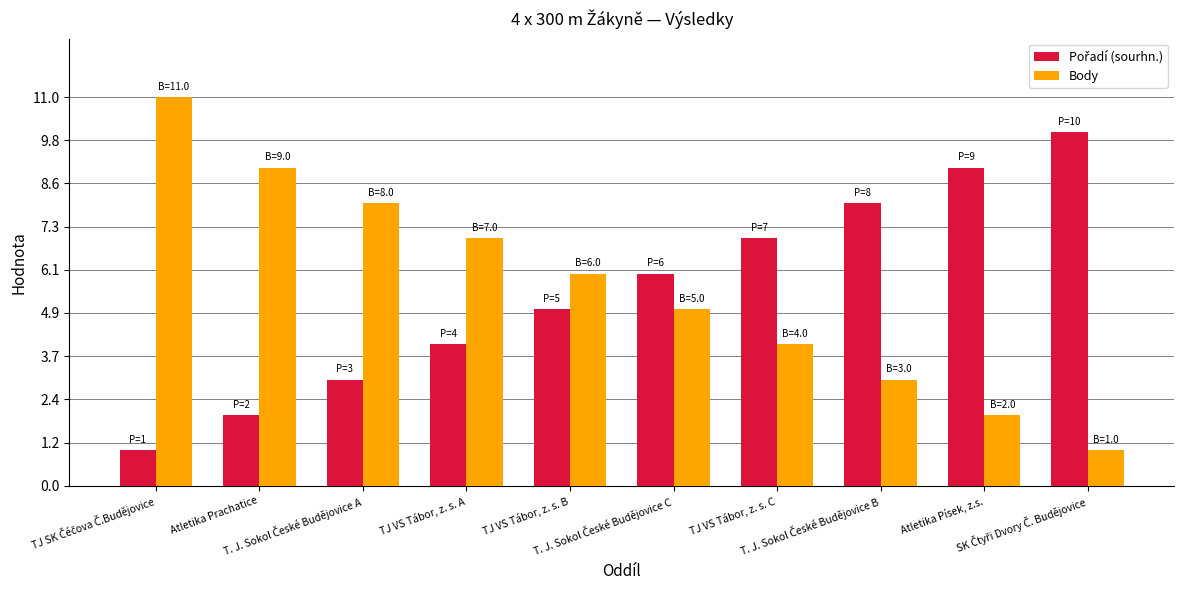

What is the difference between the maximum and second lowest values in the Body series?

9